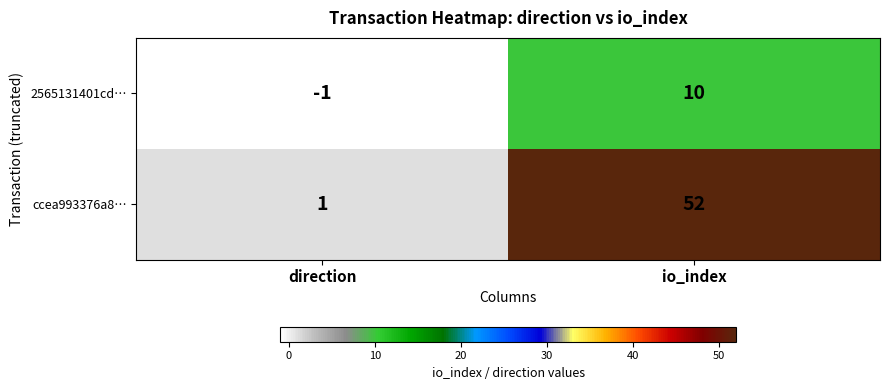

What is the sum of the ccea993376a8… values at direction and io_index?

53